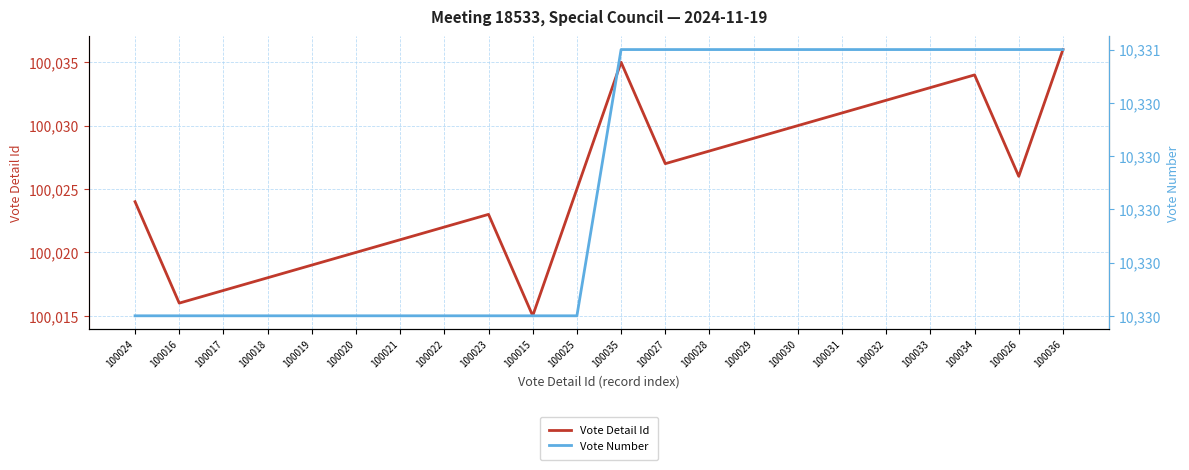

True or false: Vote Number and Vote Detail Id cross at least once.

False